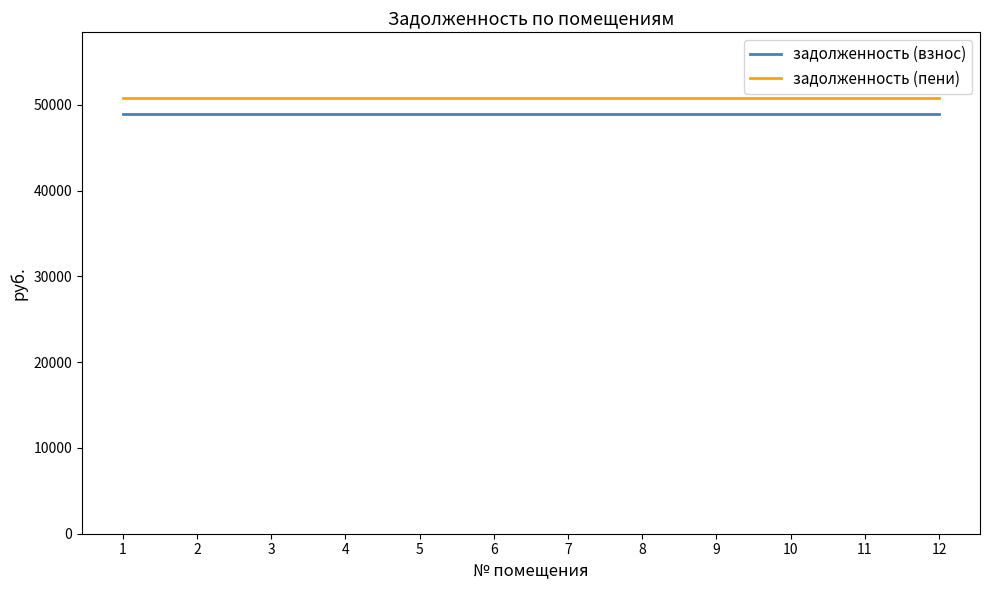

Reading left to right, transcribe all the data shown in this chart.

задолженность (взнос): 1=48948.5	2=48948.5	3=48948.5	4=48948.5	5=48948.5	6=48948.5	7=48948.5	8=48948.5	9=48948.5	10=48948.5	11=48948.5	12=48948.5
задолженность (пени): 1=50820.5	2=50820.5	3=50820.5	4=50820.5	5=50820.5	6=50820.5	7=50820.5	8=50820.5	9=50820.5	10=50820.5	11=50820.5	12=50820.5